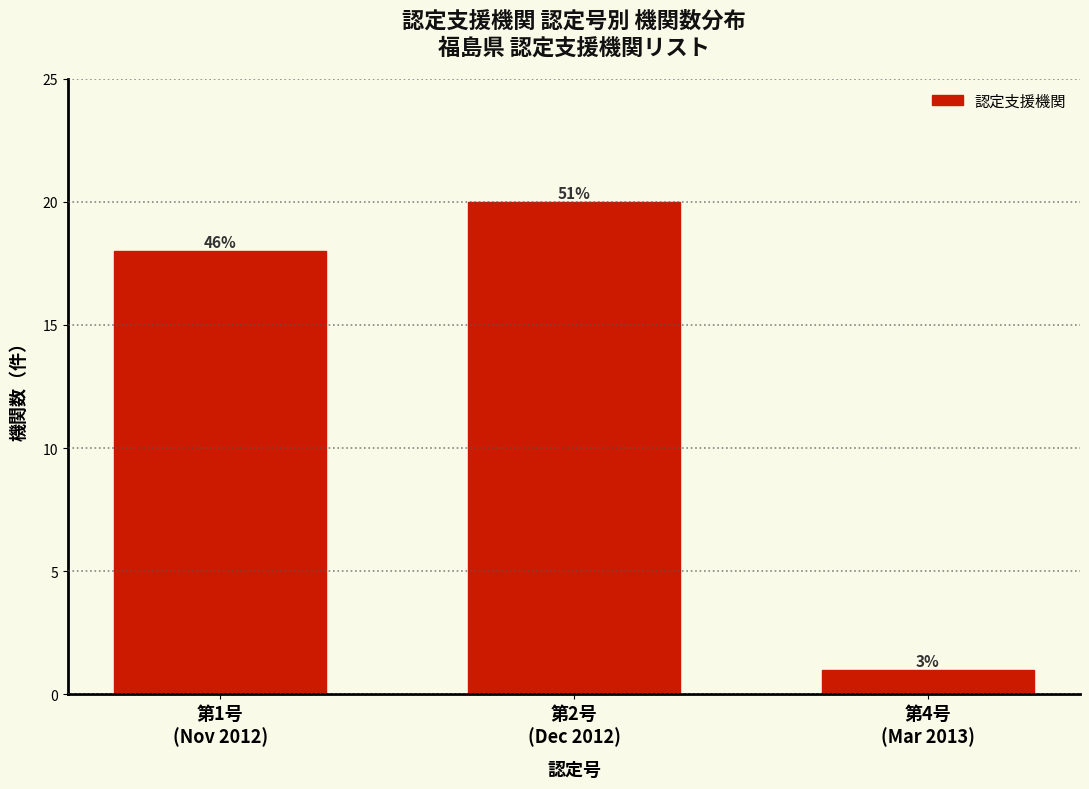

How many bars are there in total?

3